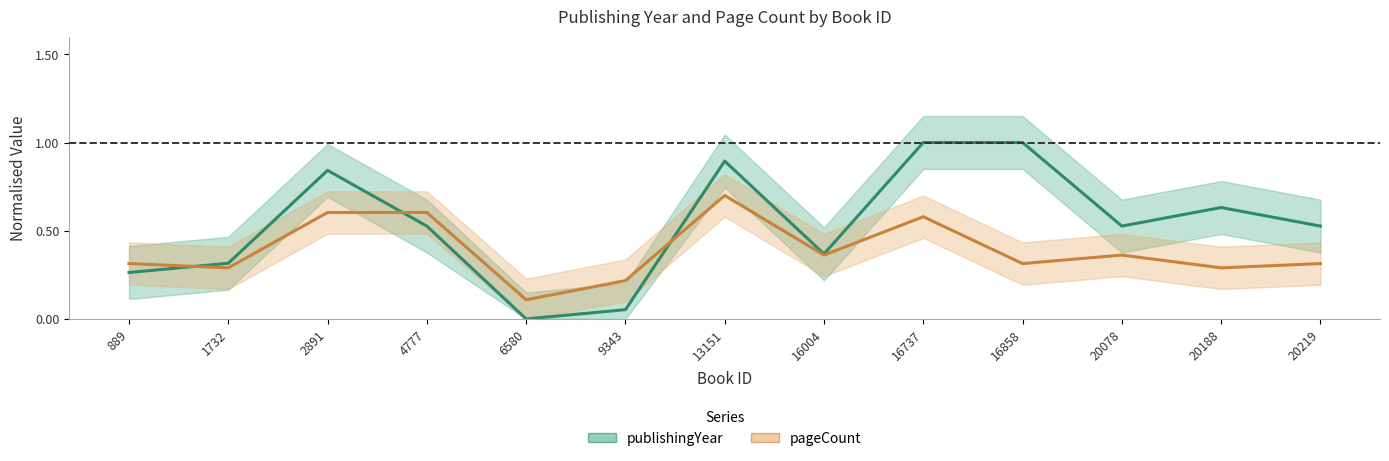

Which series ends up on top after the final intersection of publishingYear and pageCount?

publishingYear